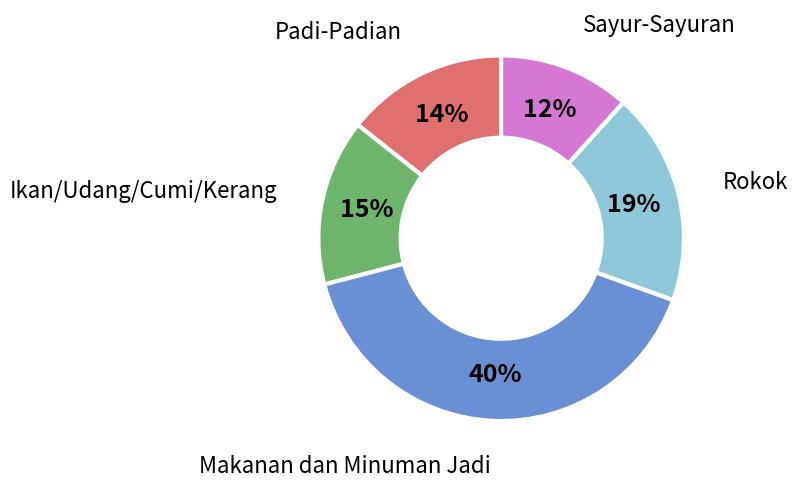

Is Padi-Padian the majority of the pie?

No